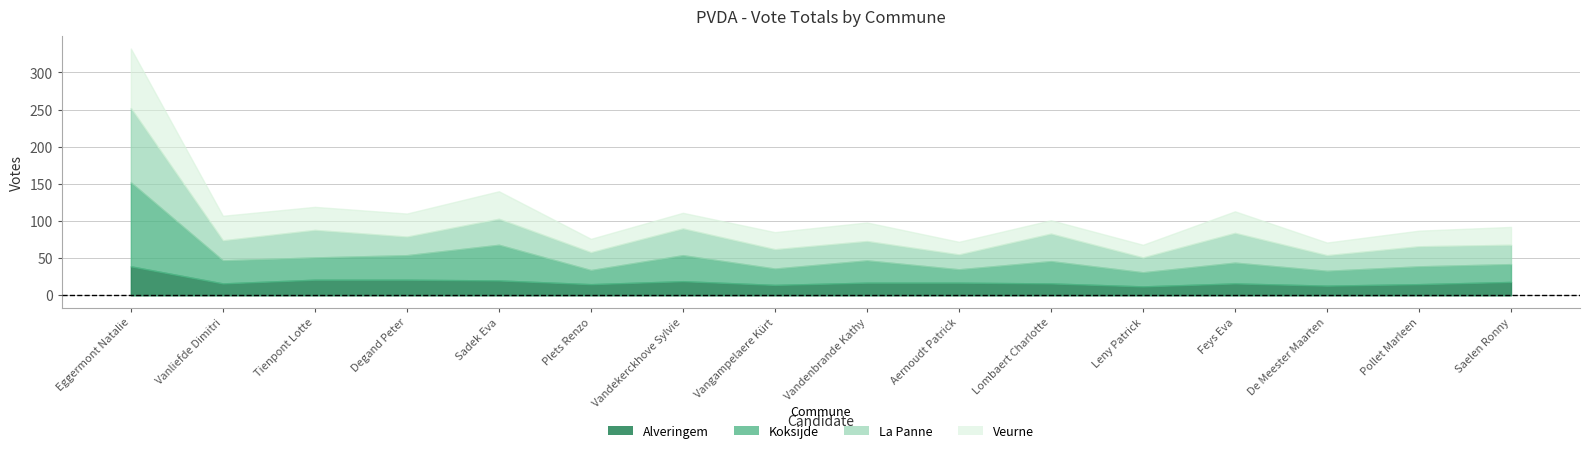

Count the number of data series in this chart.

4